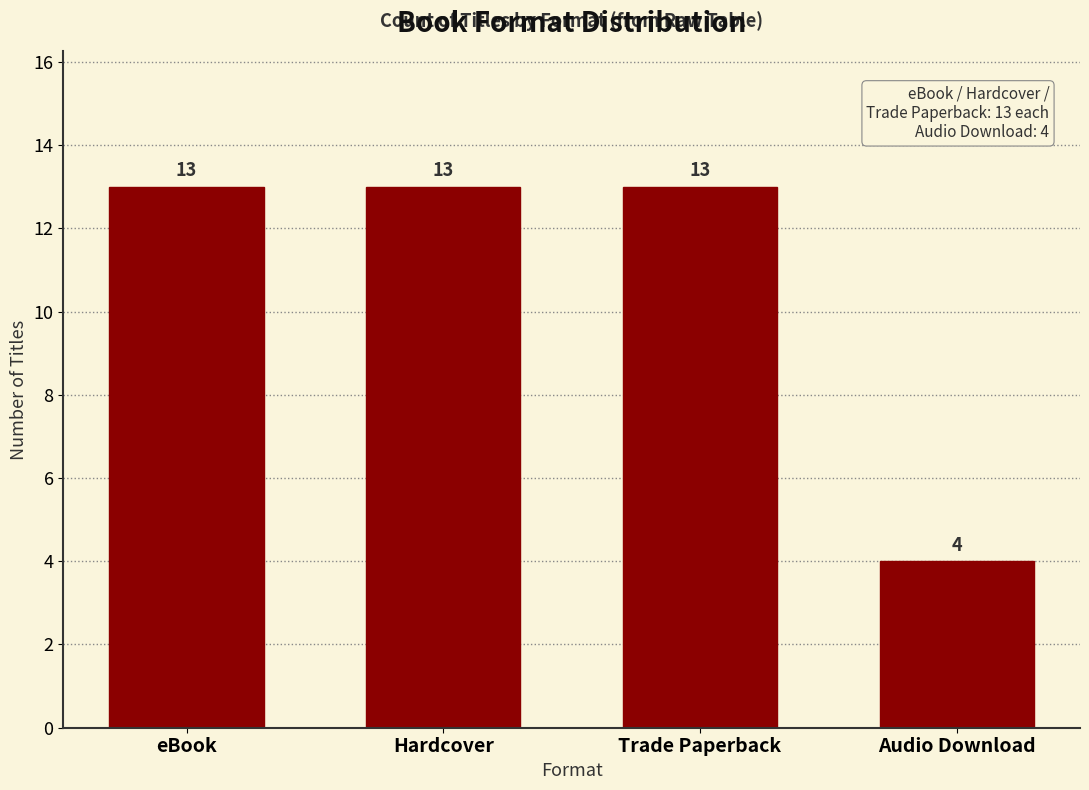

What is the difference between the maximum and minimum values?

9